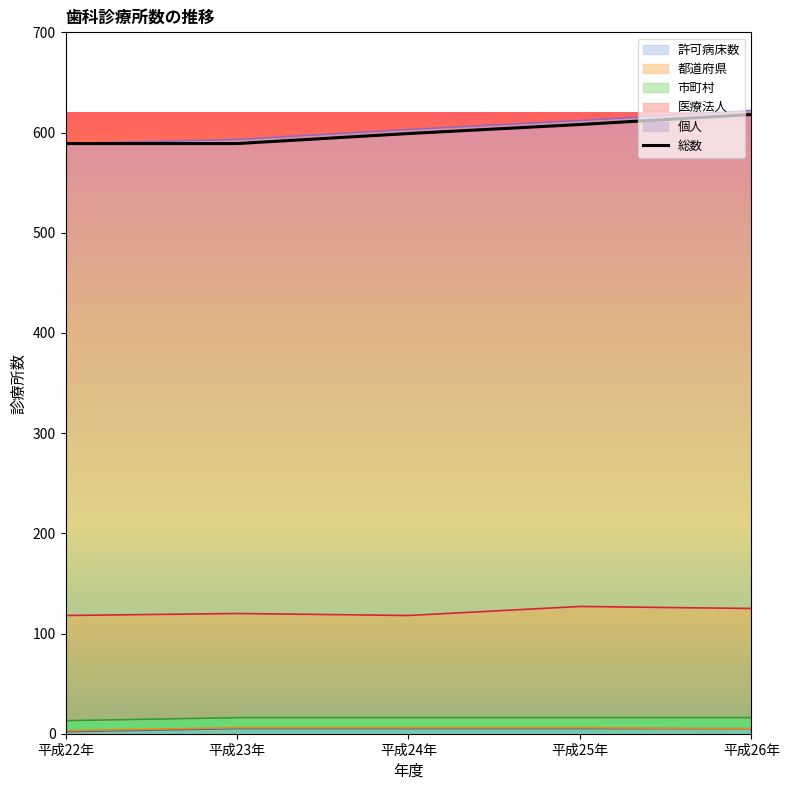

Read the value at 平成25年, to the nearest 10.

610